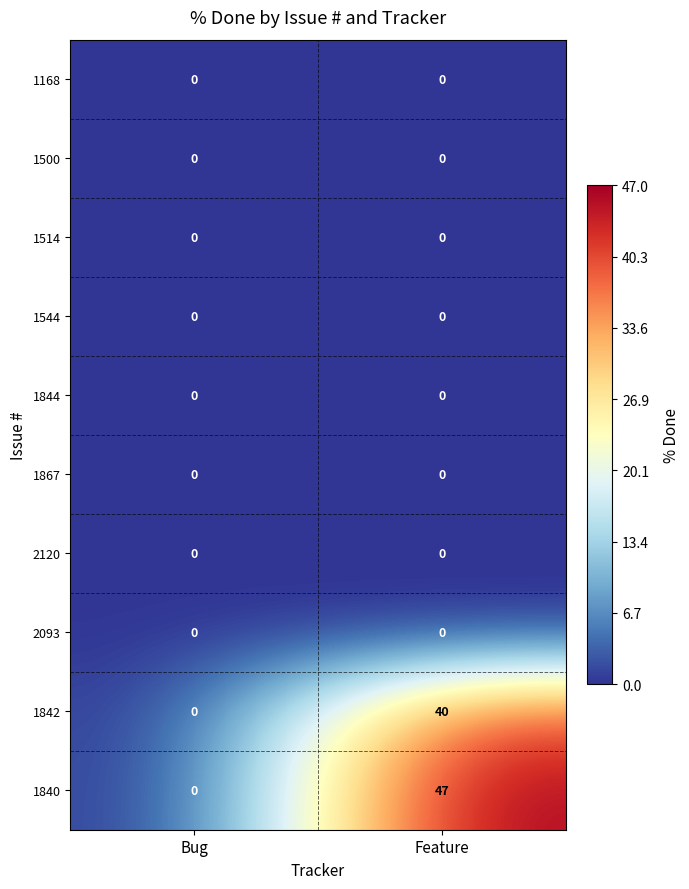

What is the total value across all series at Feature?

87